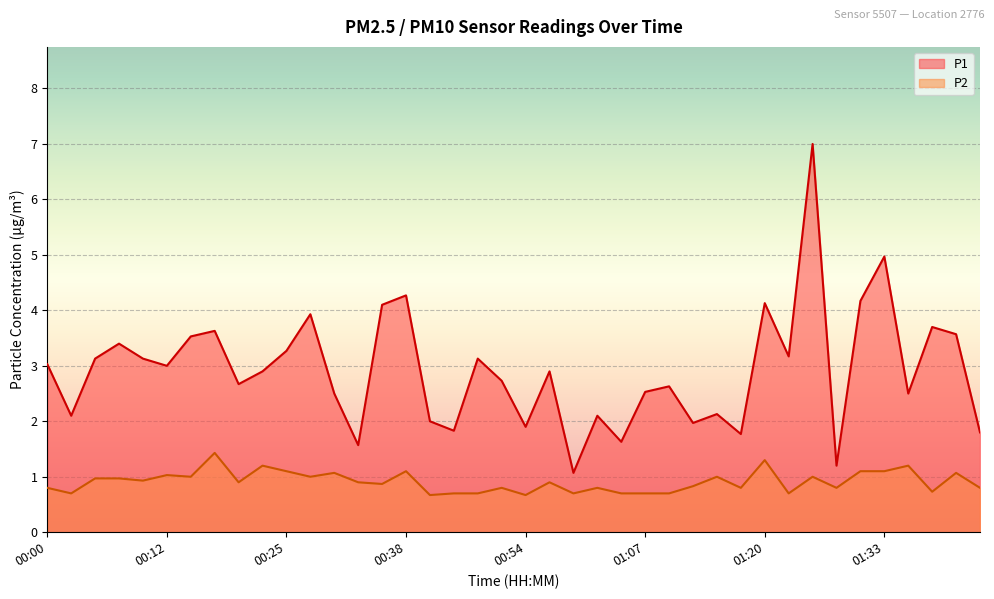

How many series are shown in this chart?

2